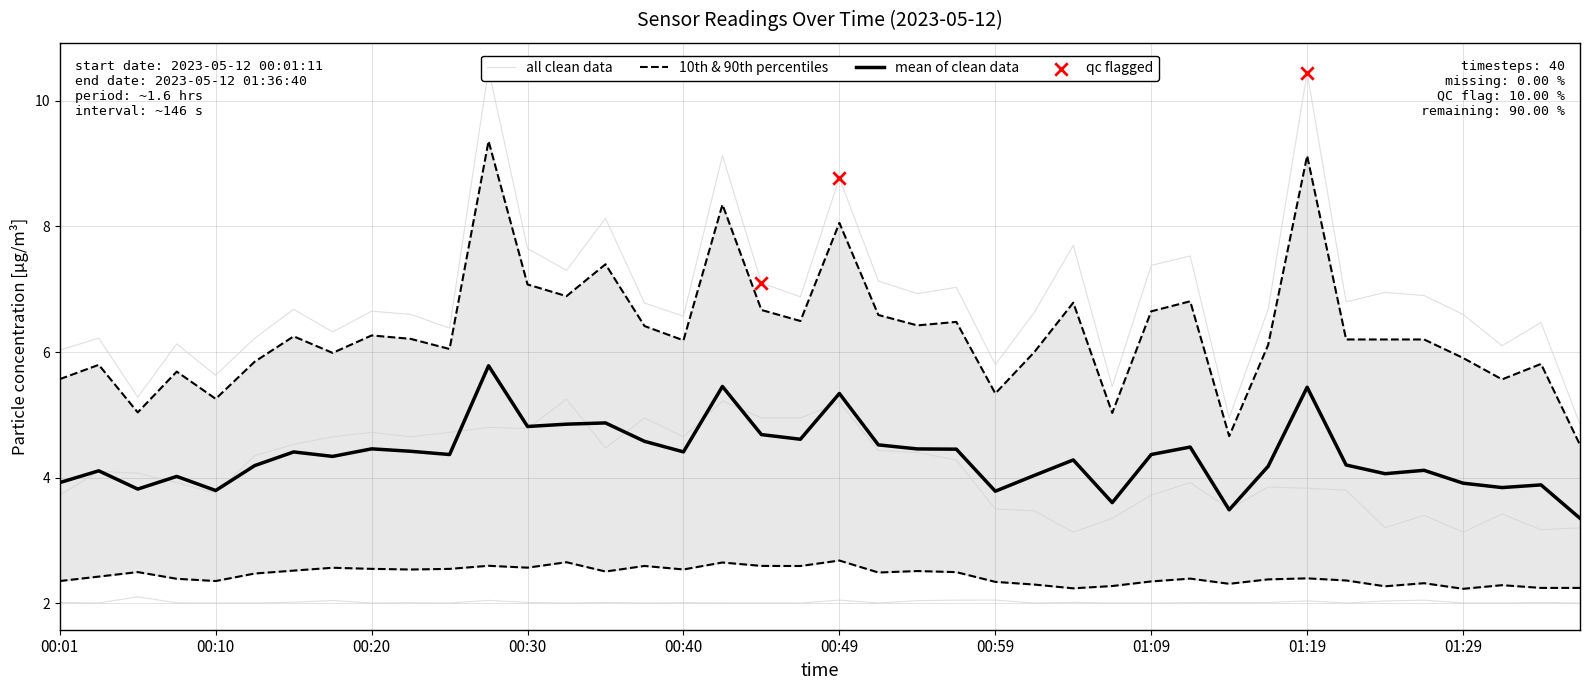

The mean of clean data series shows 3.8 at 00:59. True or false?

True